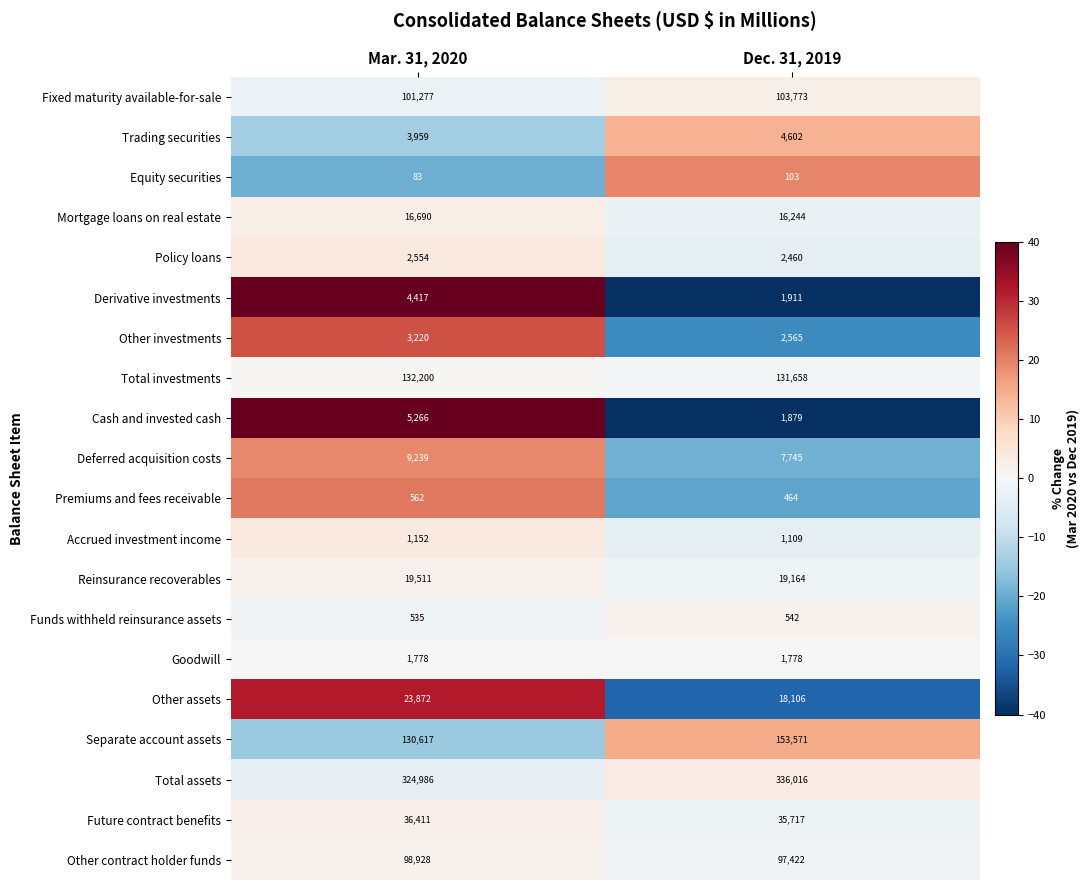

Which label corresponds to the largest value in the chart?

Dec. 31, 2019